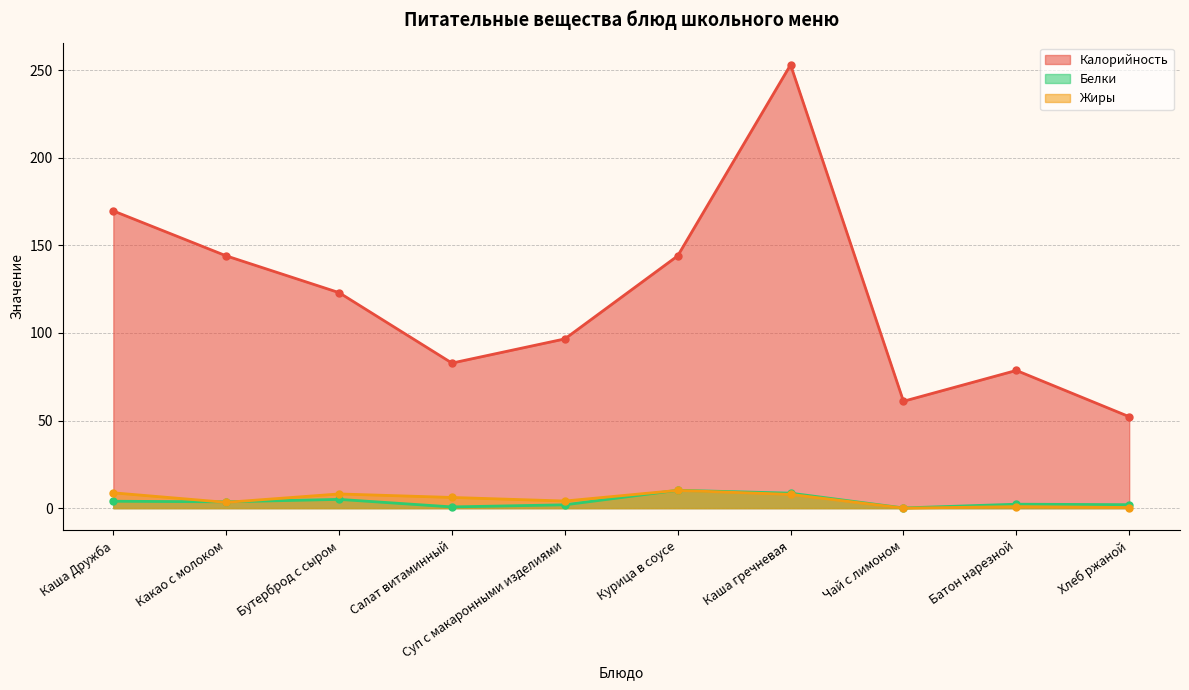

Read the Калорийность value at Какао с молоком.

144.0